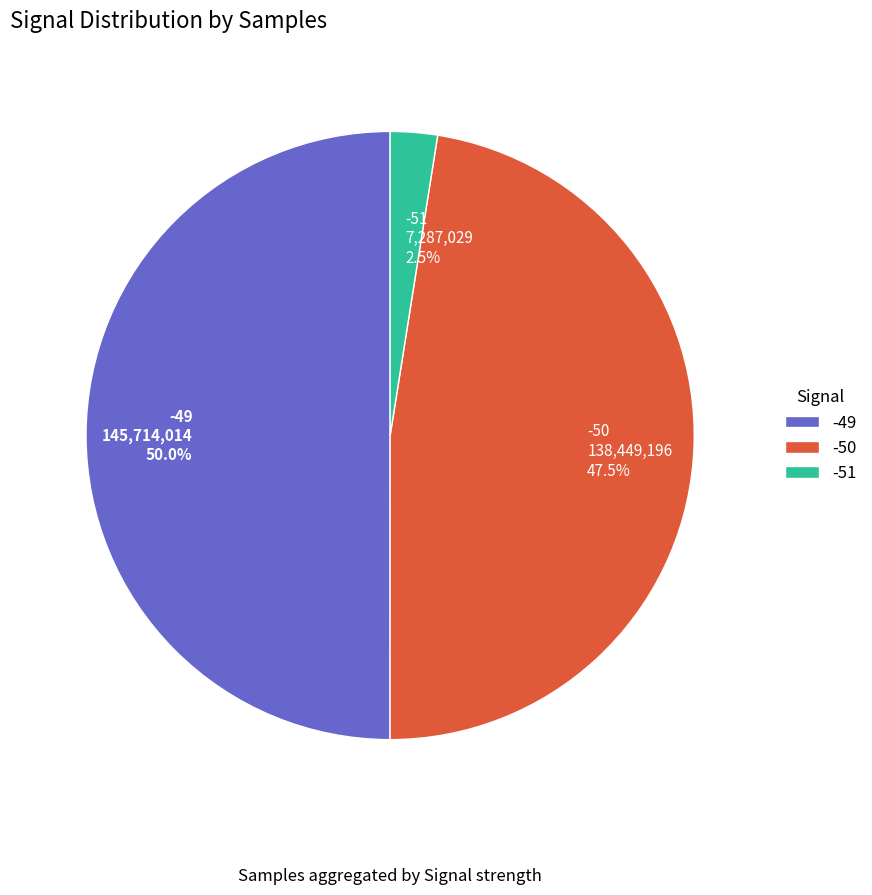

Does -50 138,449,196 47.5% represent more than half of the total?

No